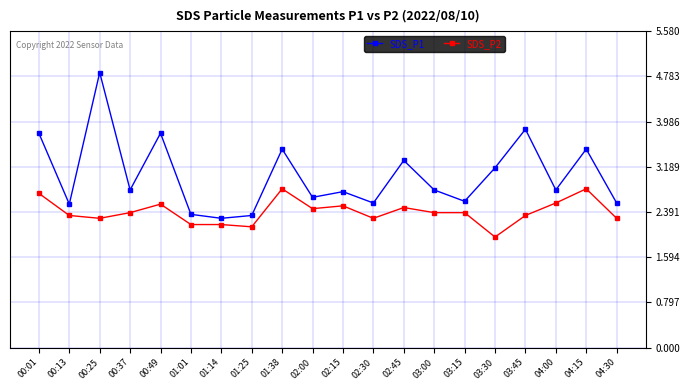

At which category is the sum across all series the highest?

00:25